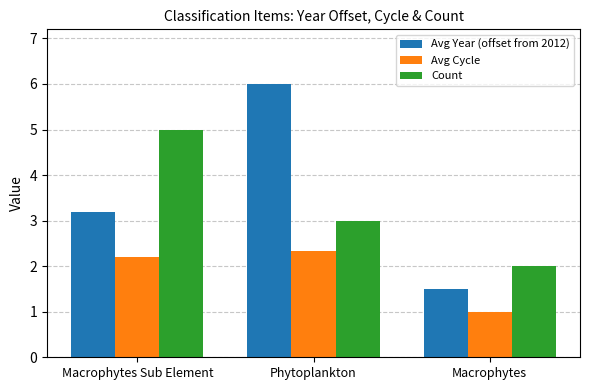

The value of Count at Macrophytes Sub Element is 7.4. True or false?

False